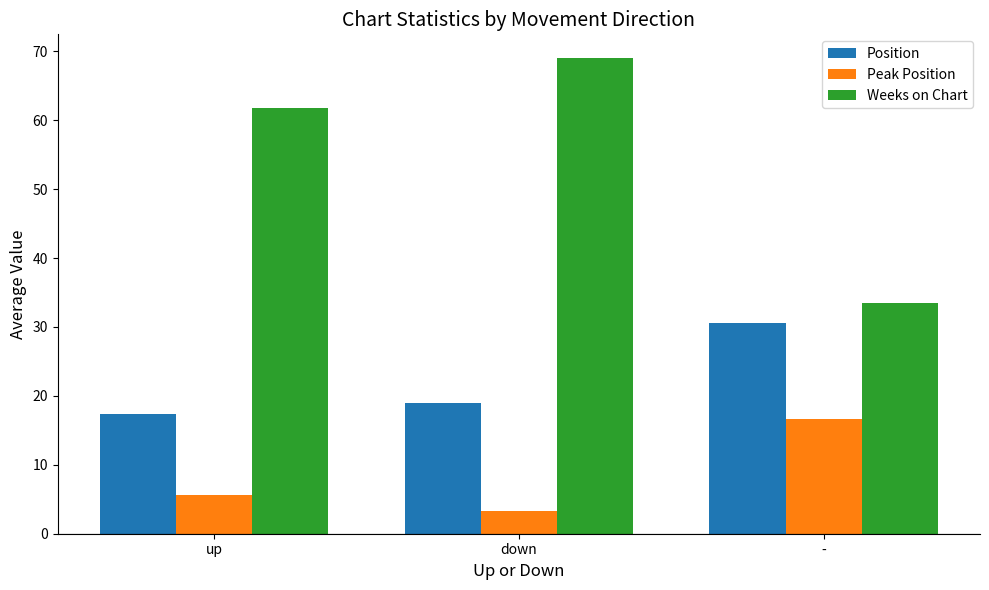

Reading left to right, extract all data points from this chart.

Position: 17.4	19.0	30.6
Peak Position: 5.6	3.3	16.6
Weeks on Chart: 61.8	69.0	33.5